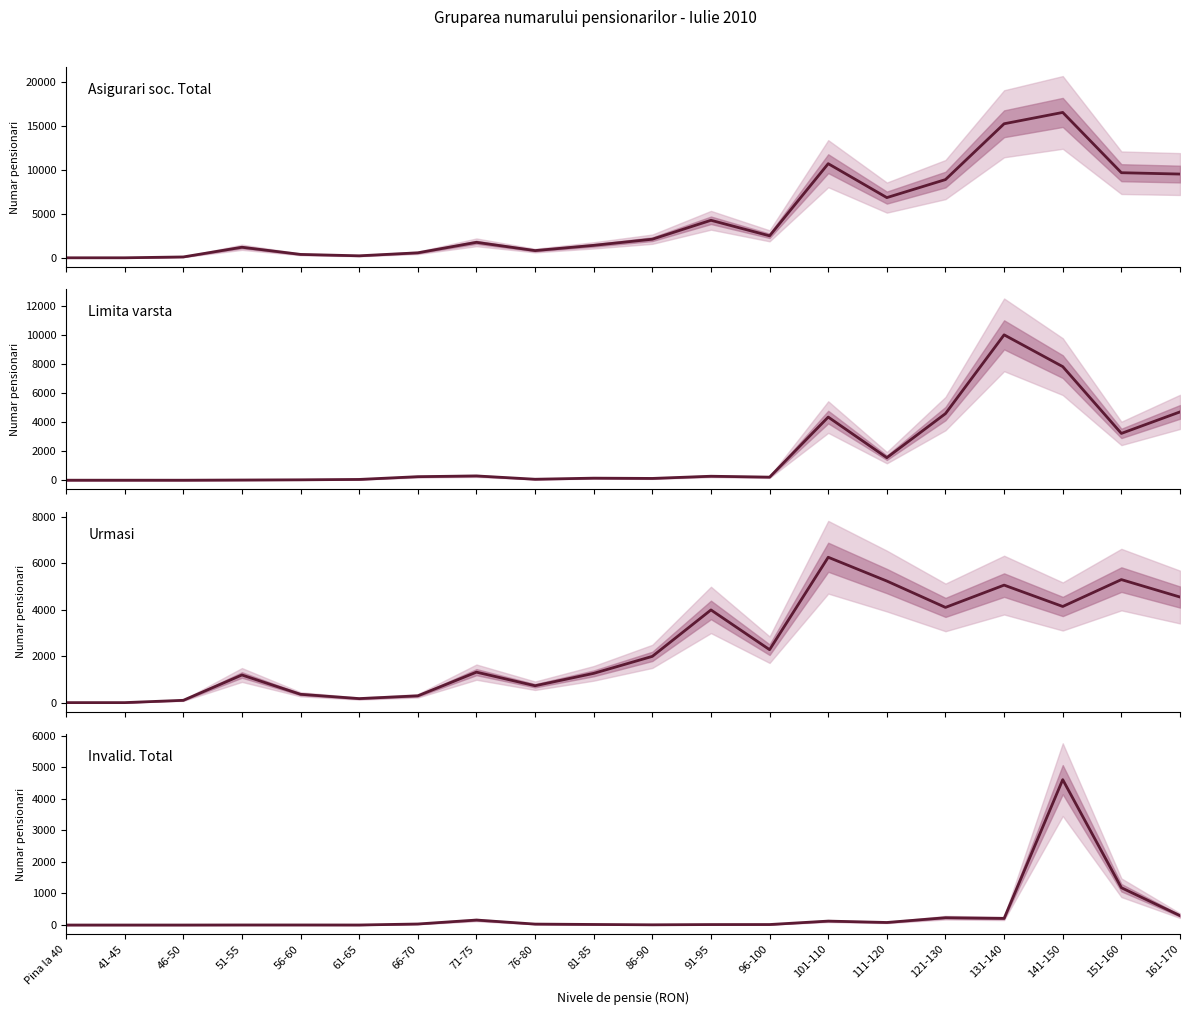

How many lines are shown in the chart?

4